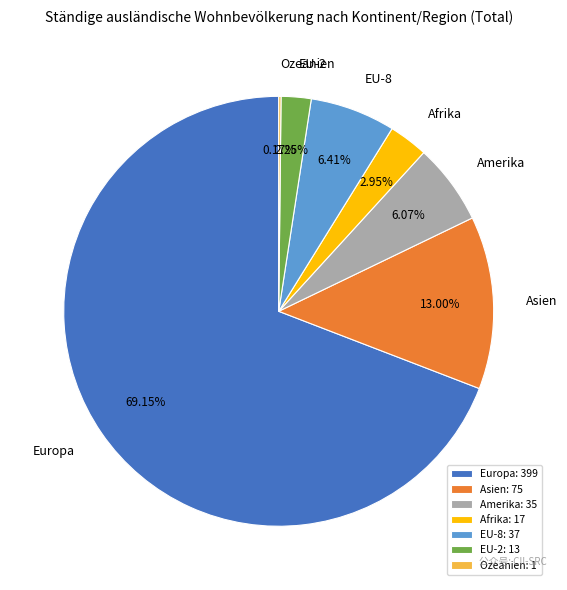

Which has a higher value, EU-8 or Asien?

Asien